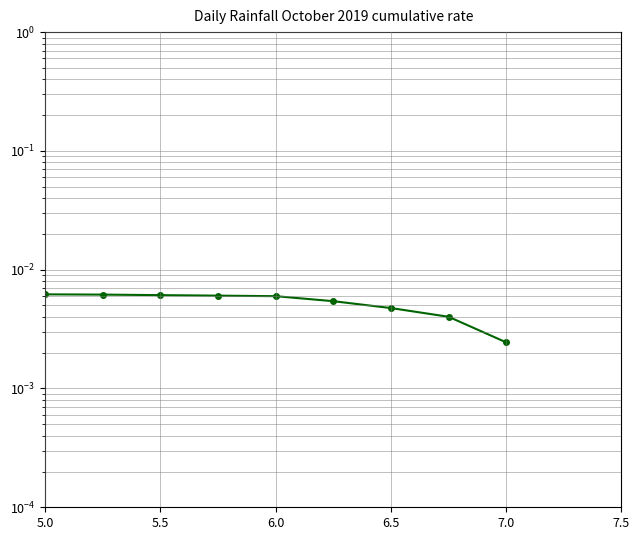

Does the chart display data point markers on the line(s)?

Yes